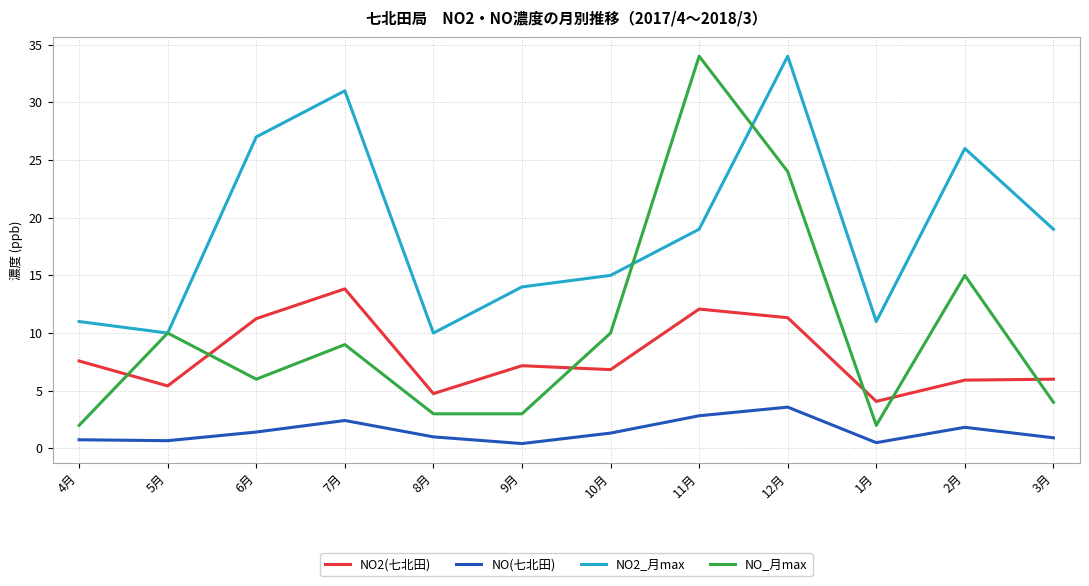

What is the total value across all series at 1月?

17.6